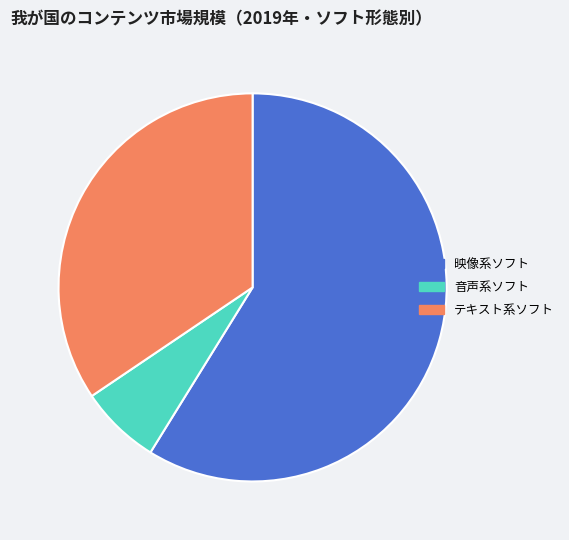

Which has a higher value, 映像系ソフト or テキスト系ソフト?

映像系ソフト